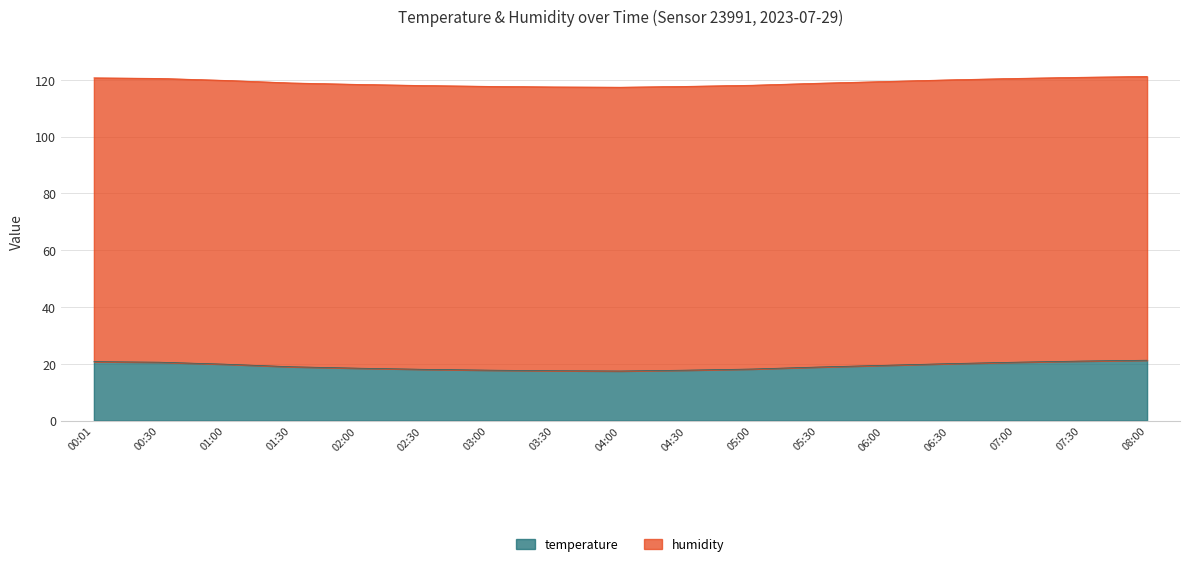

What is the difference between the maximum and minimum values in the temperature series?

3.8